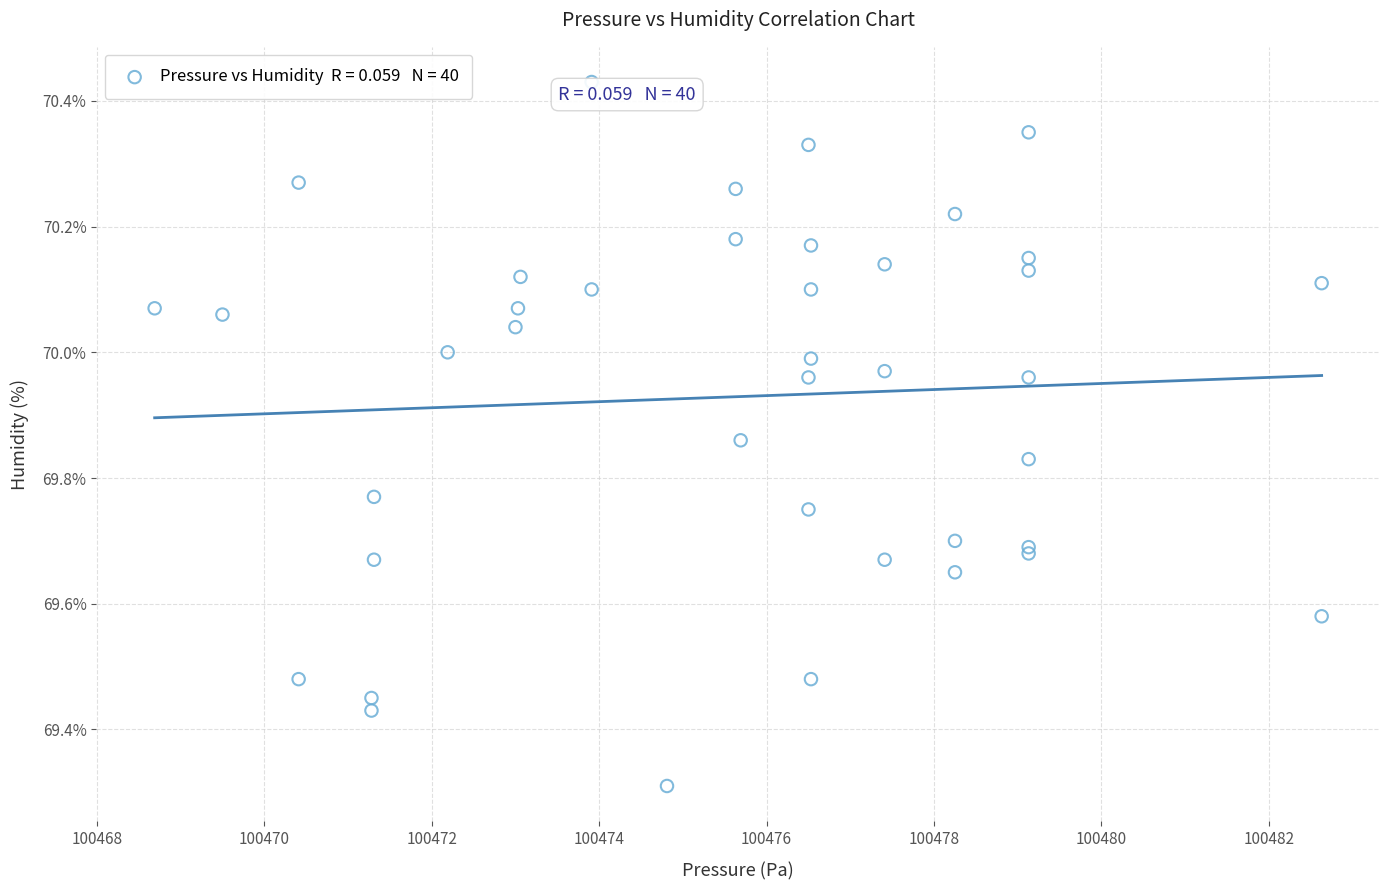

What Y value in the scatter plot is closest to 69?

69.3